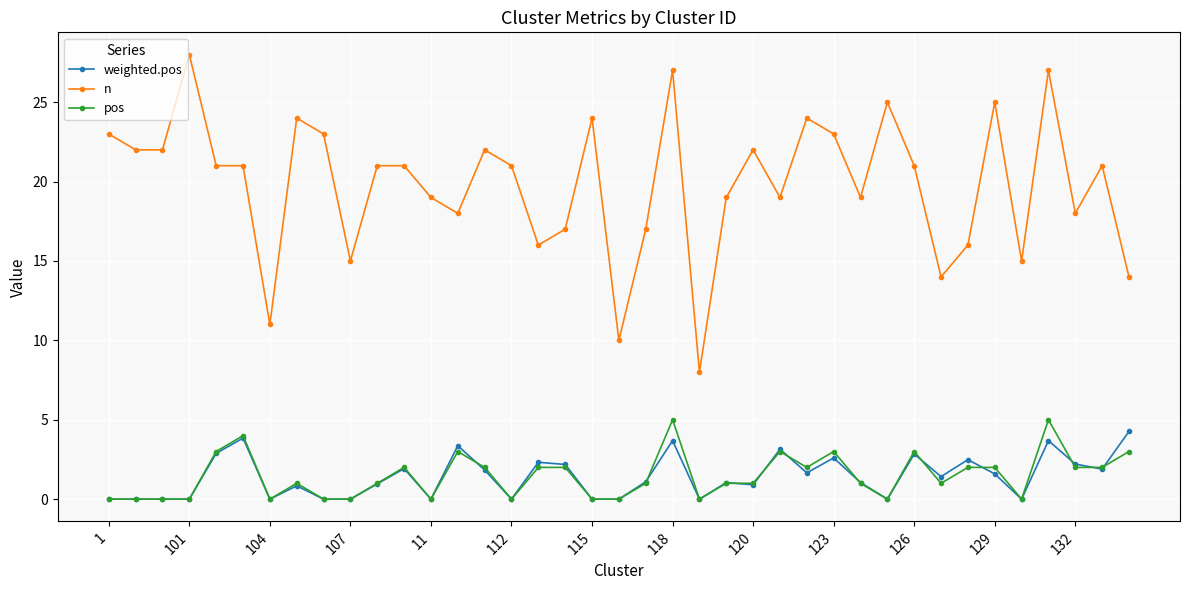

List the series in order of their peak value, highest first.

n, pos, weighted.pos